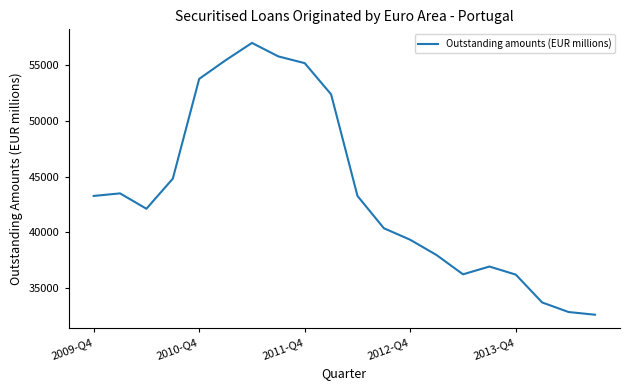

What is the greatest value displayed?

57015.2